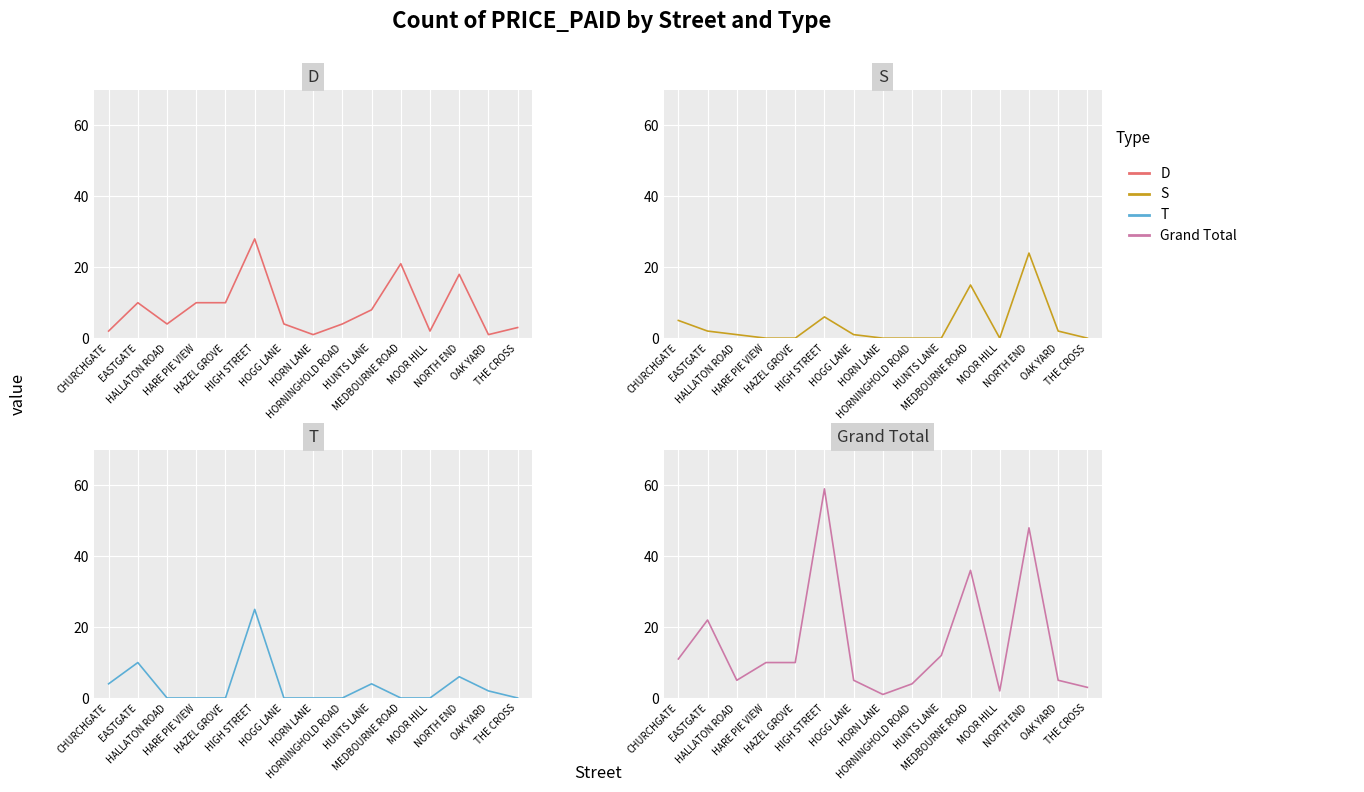

What is the label of the 2nd point from the right?

OAK YARD